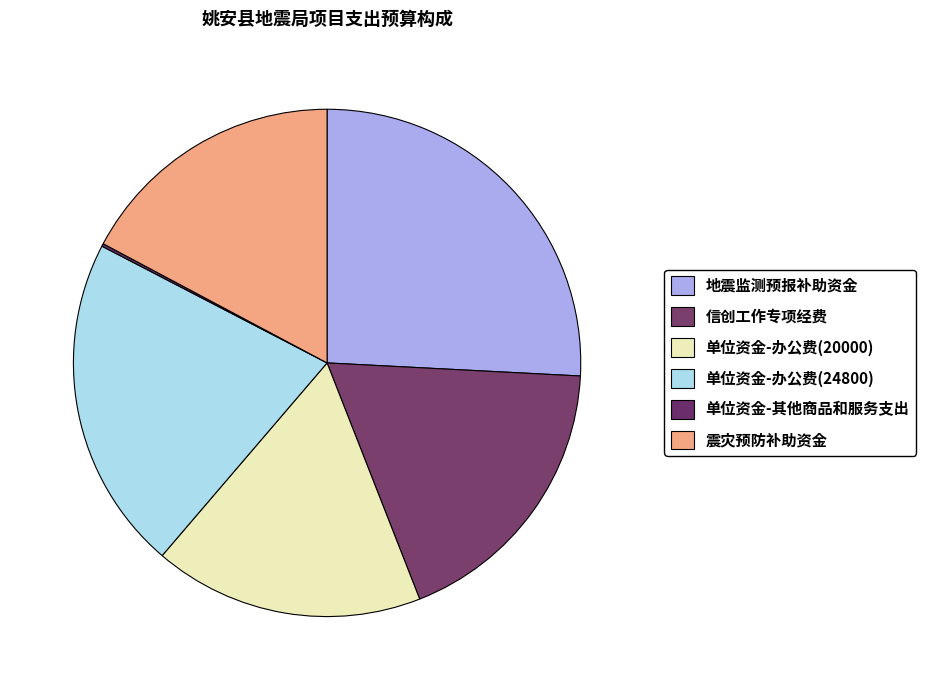

What percentage is NOT represented by 地震监测预报补助资金?

74.2%